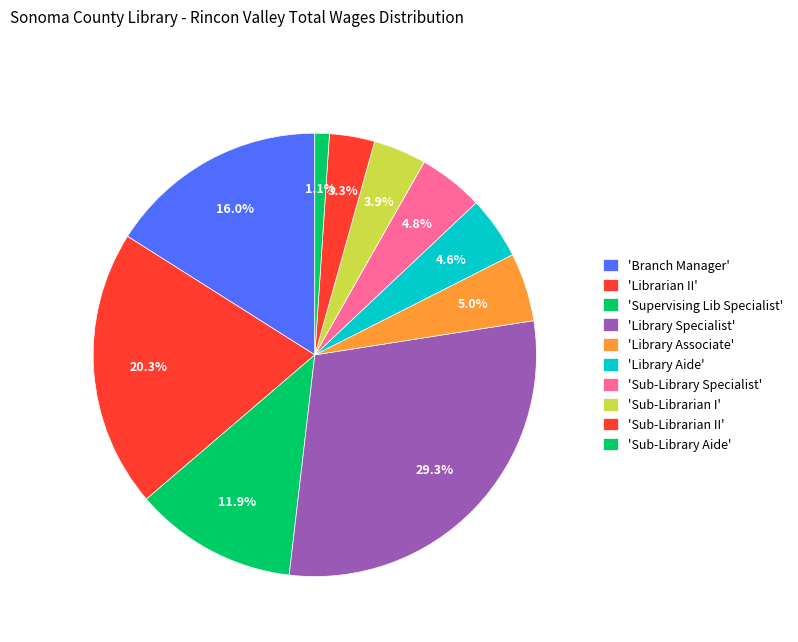

Count the number of slices in the pie.

10